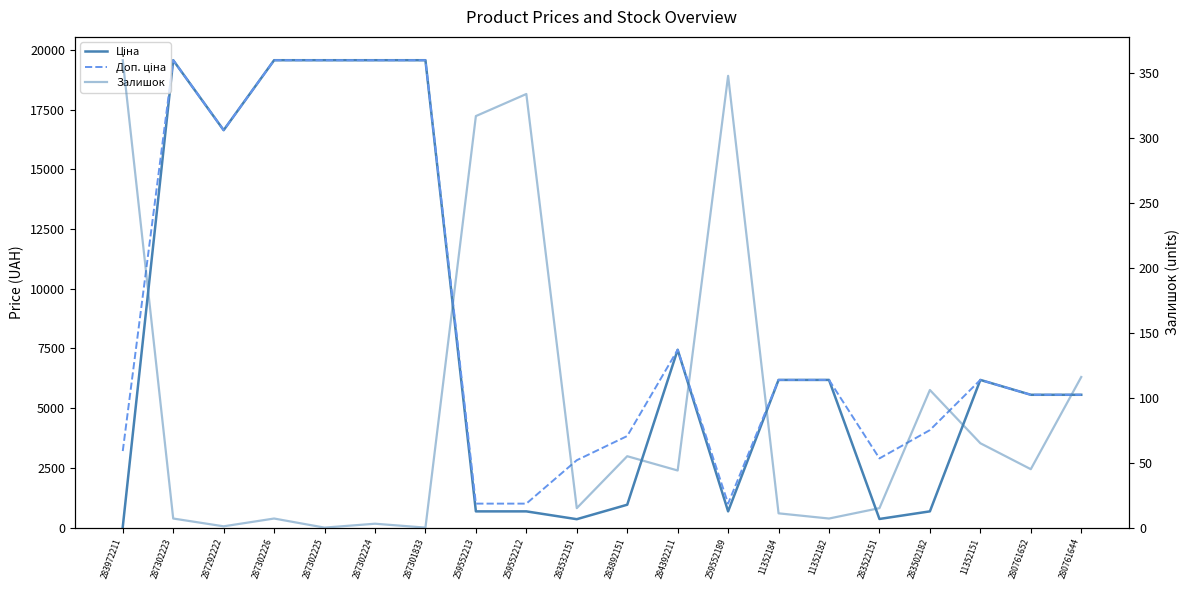

At 259552212, list the series in order from smallest to largest.

Залишок, Ціна, Доп. ціна